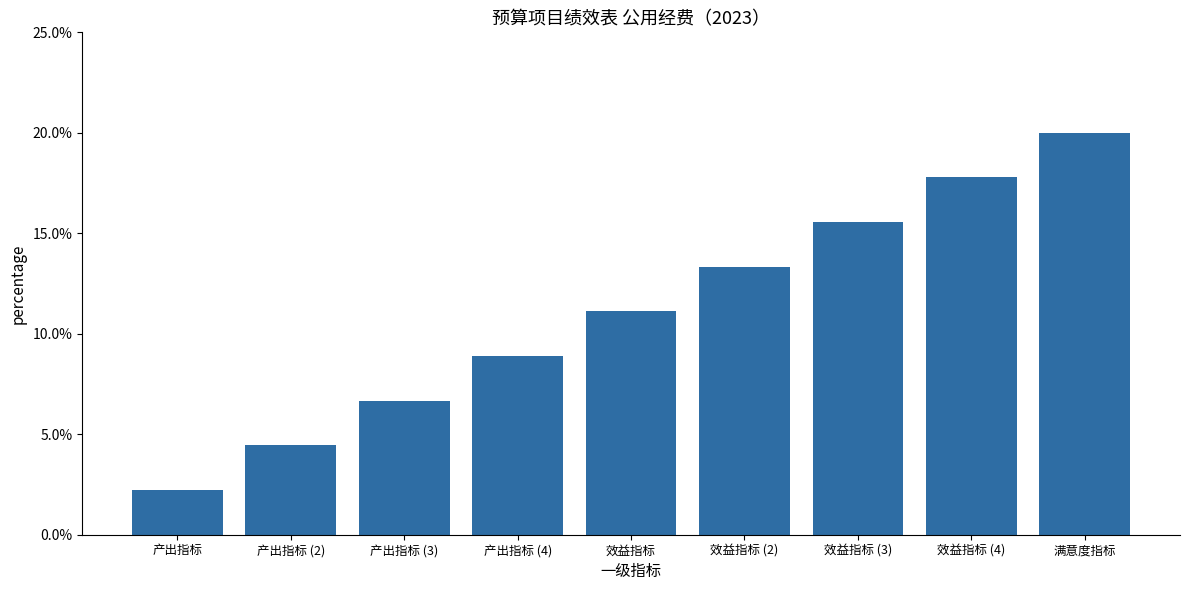

The value at 效益指标 (3) is 0.2. True or false?

False